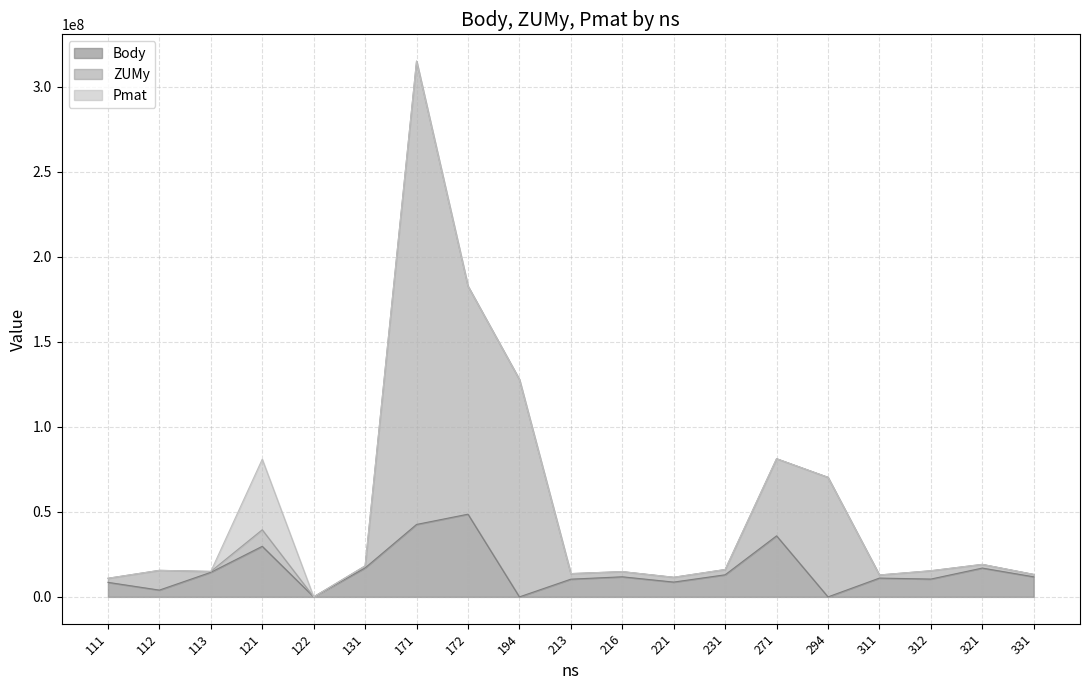

True or false: Body and ZUMy intersect in this chart.

False